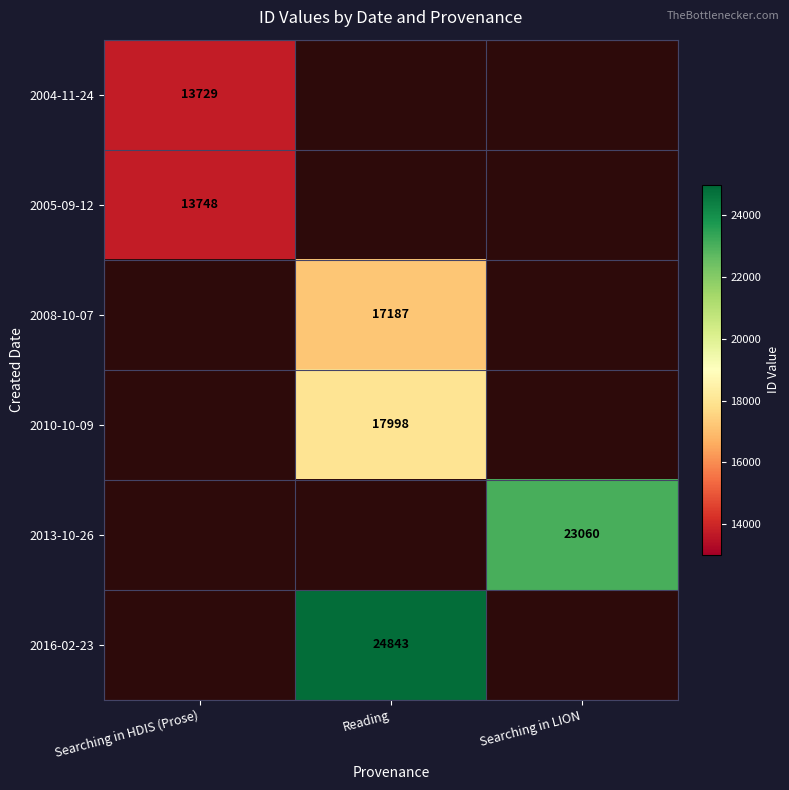

How many distinct data groups are displayed?

6